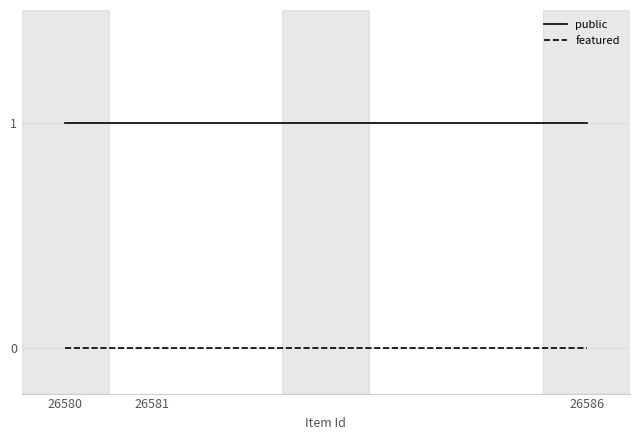

Reading left to right, what are all the values shown in this chart?

public: 26580=1	26581=1	26586=1
featured: 26580=0	26581=0	26586=0